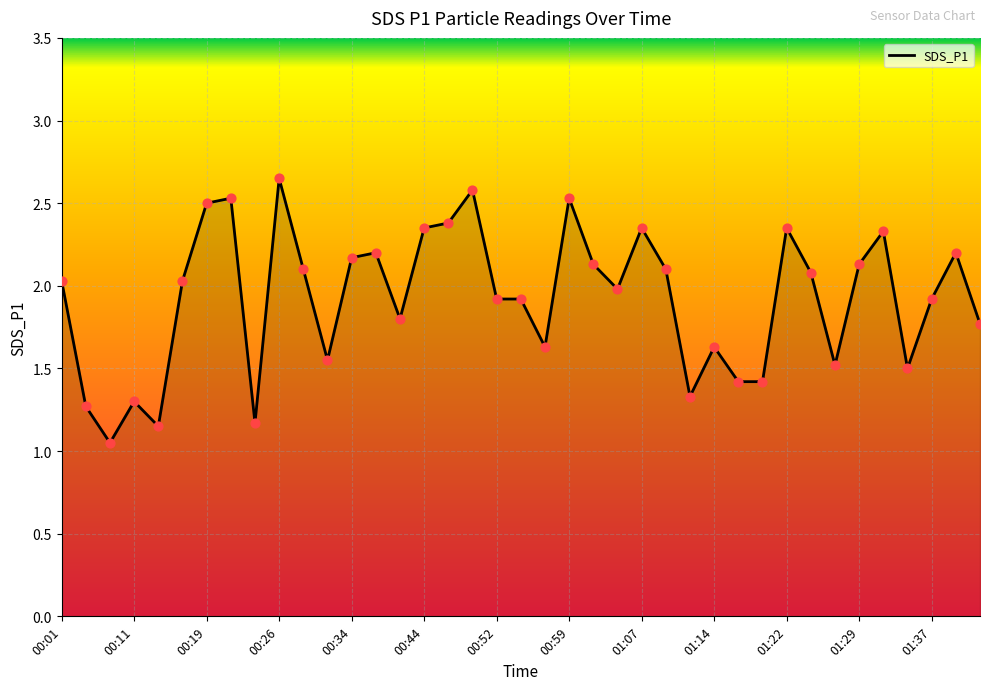

Is this an area chart (filled region under the line)?

Yes